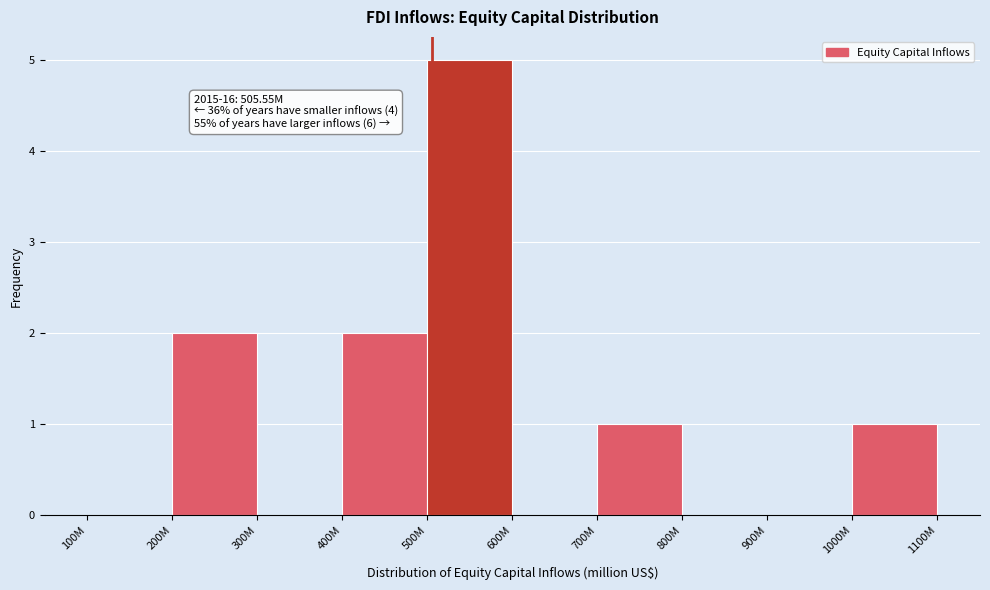

Reading right to left, transcribe all the data shown in this chart.

1000M=1	900M=0	800M=0	700M=1	600M=0	500M=5	400M=2	300M=0	200M=2	100M=0